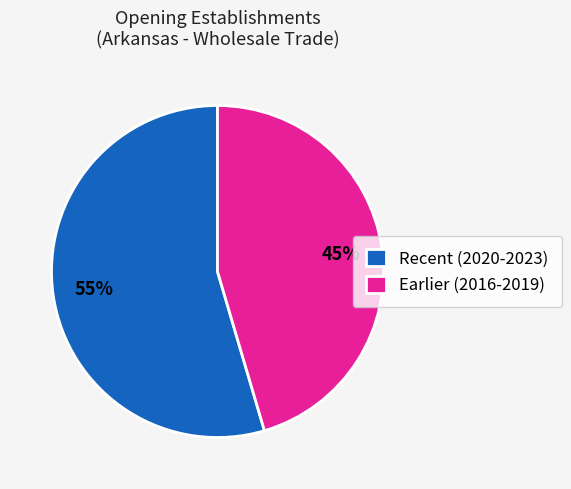

Is there a majority slice in this chart?

Yes